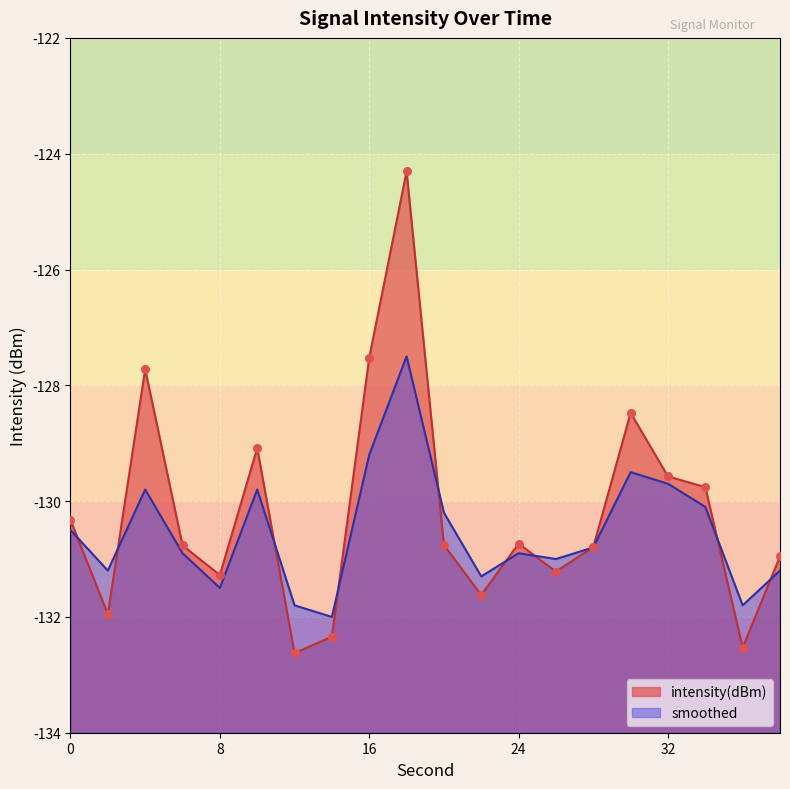

Which series has the widest spread of Y values?

intensity(dBm)